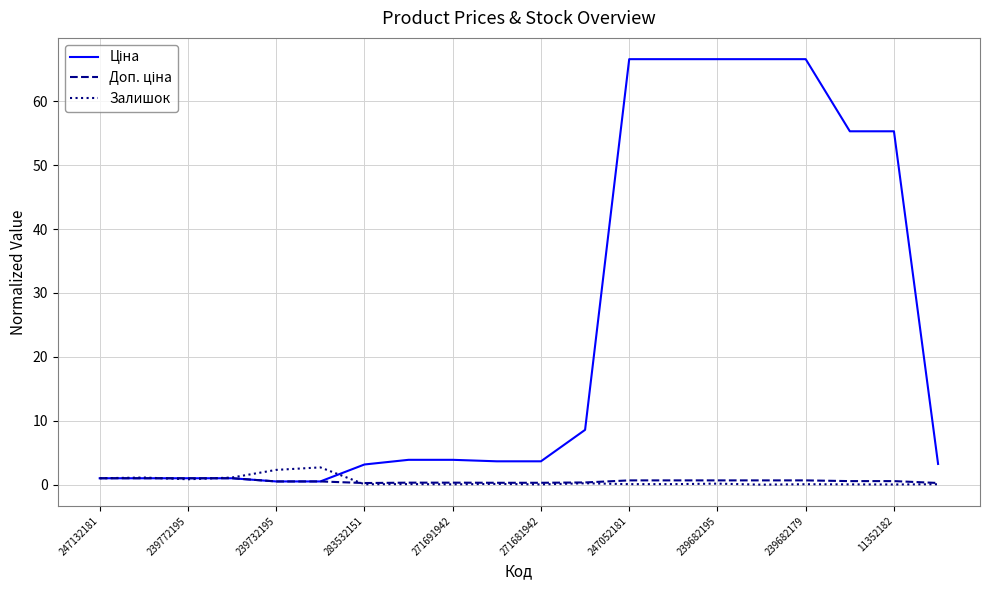

What is the greatest value displayed?

66.6